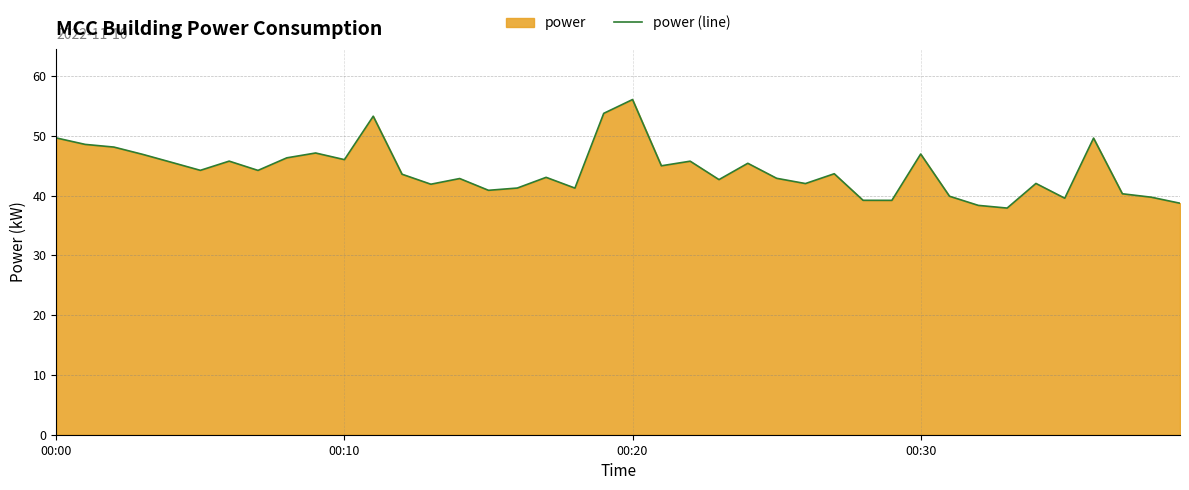

What is the value of the 34th point from the left?

37.9